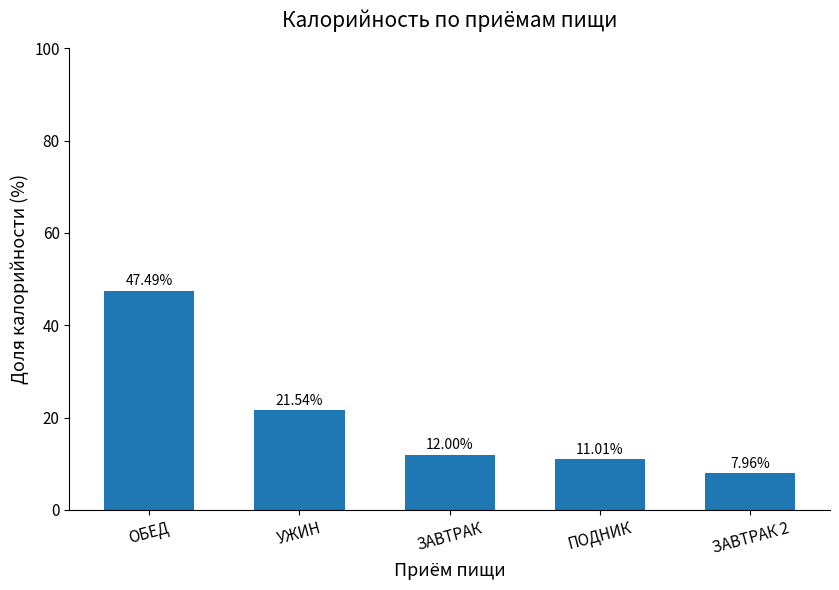

Count the number of categories in the chart.

5